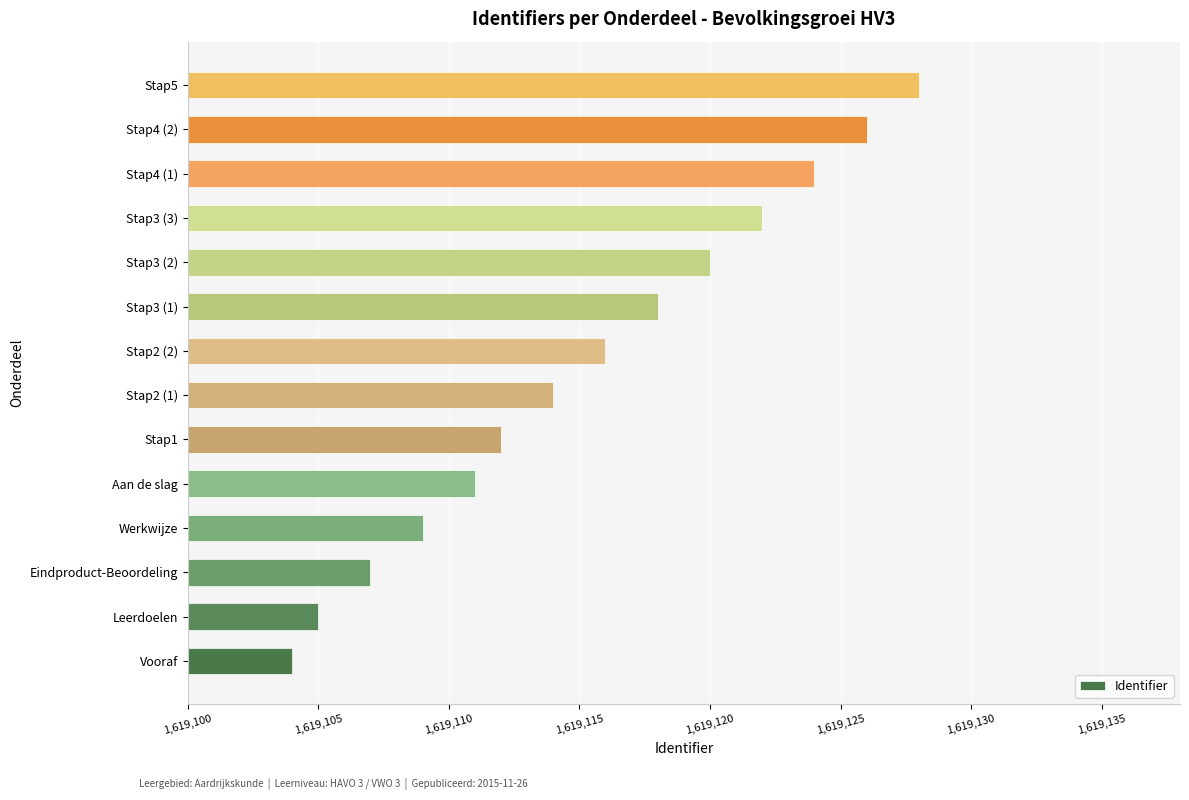

Approximately how many times larger is the value at Stap2 (1) compared to Stap4 (2)?

1.0